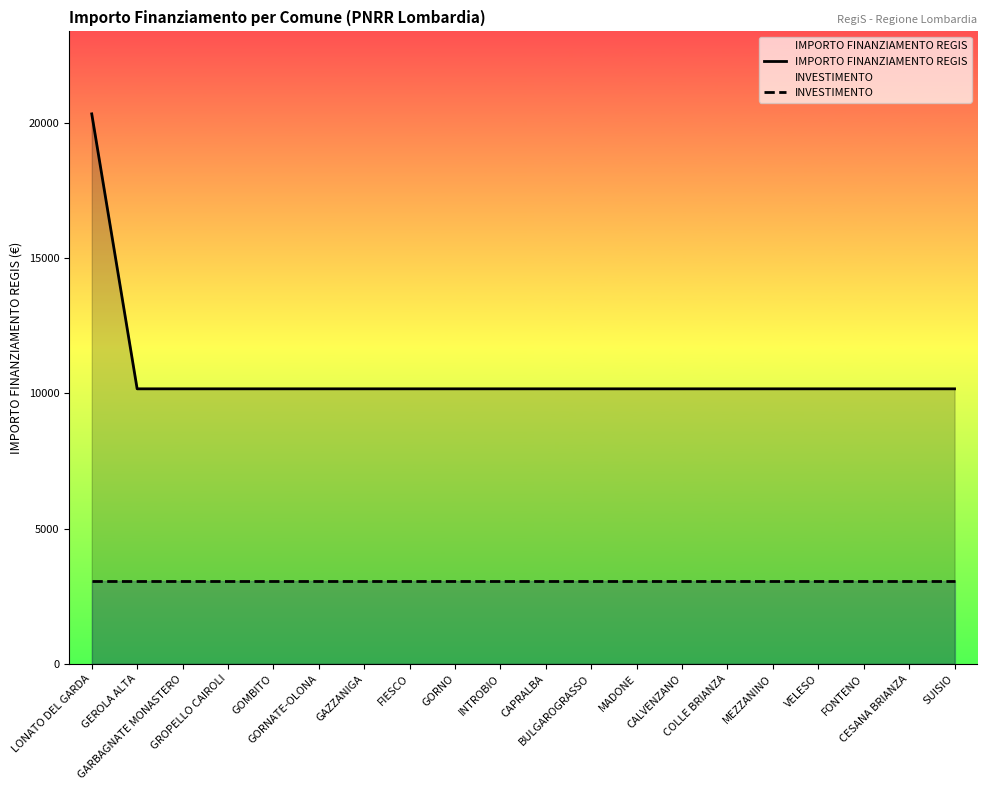

How many lines are shown in the chart?

2